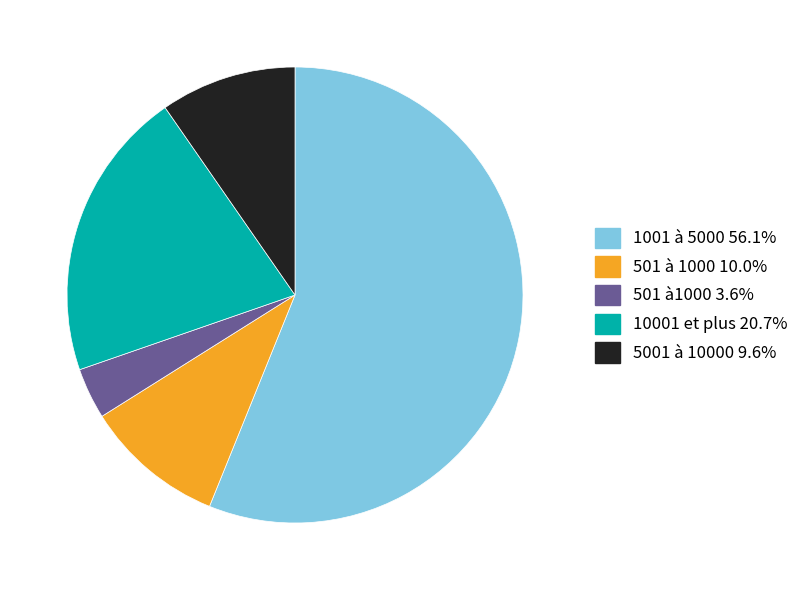

Does any single category account for the majority?

Yes